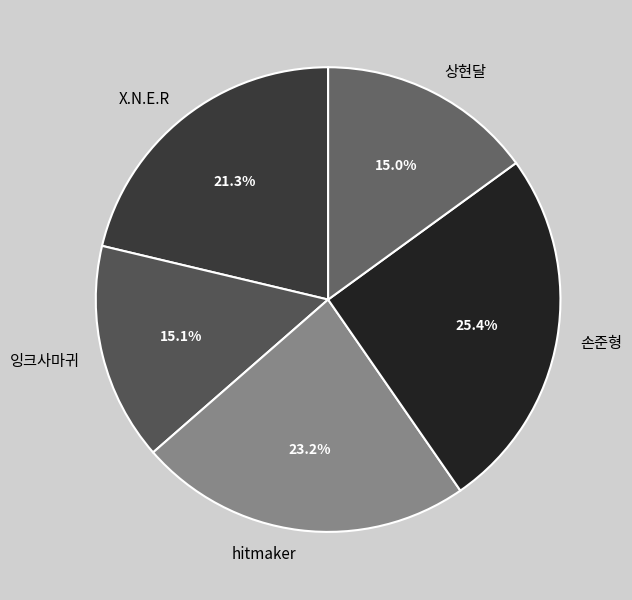

Which has a higher value, 손준형 or 잉크사마귀?

손준형